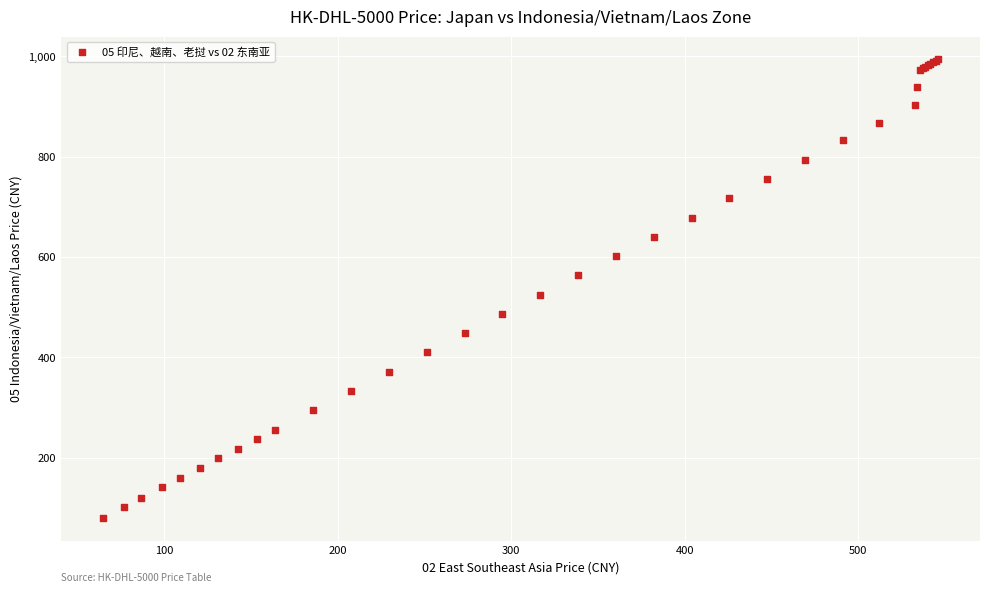

What Y value in the scatter plot is closest to 537?

525.1